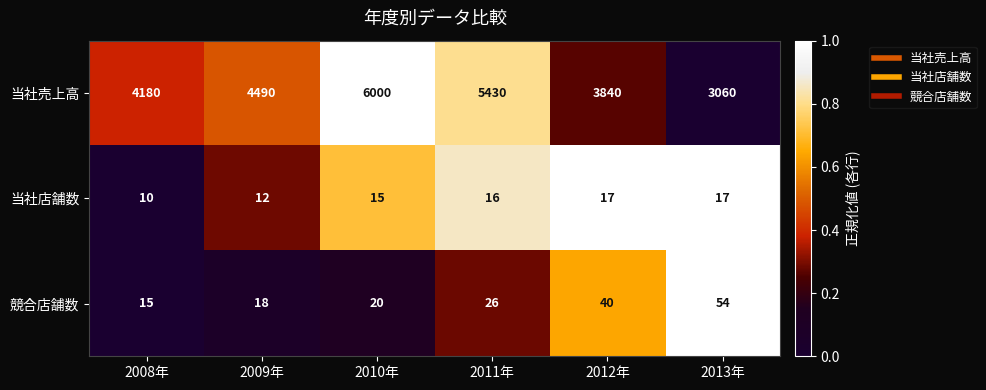

Reading left to right, list all the values displayed in this chart.

当社売上高: 2008年=4180	2009年=4490	2010年=6000	2011年=5430	2012年=3840	2013年=3060
当社店舗数: 2008年=10	2009年=12	2010年=15	2011年=16	2012年=17	2013年=17
競合店舗数: 2008年=15	2009年=18	2010年=20	2011年=26	2012年=40	2013年=54